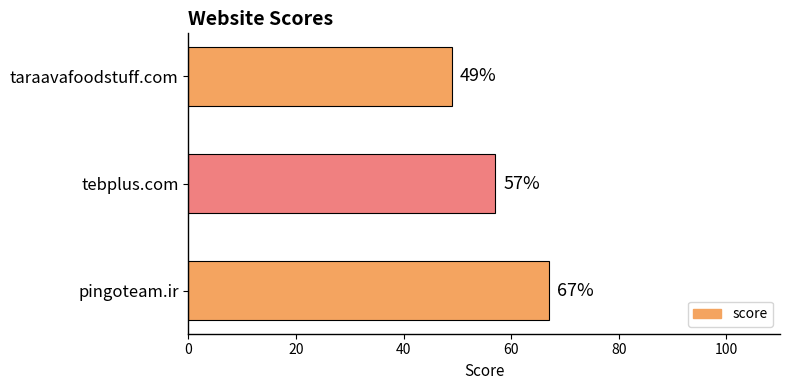

What is the sum of all values?

173